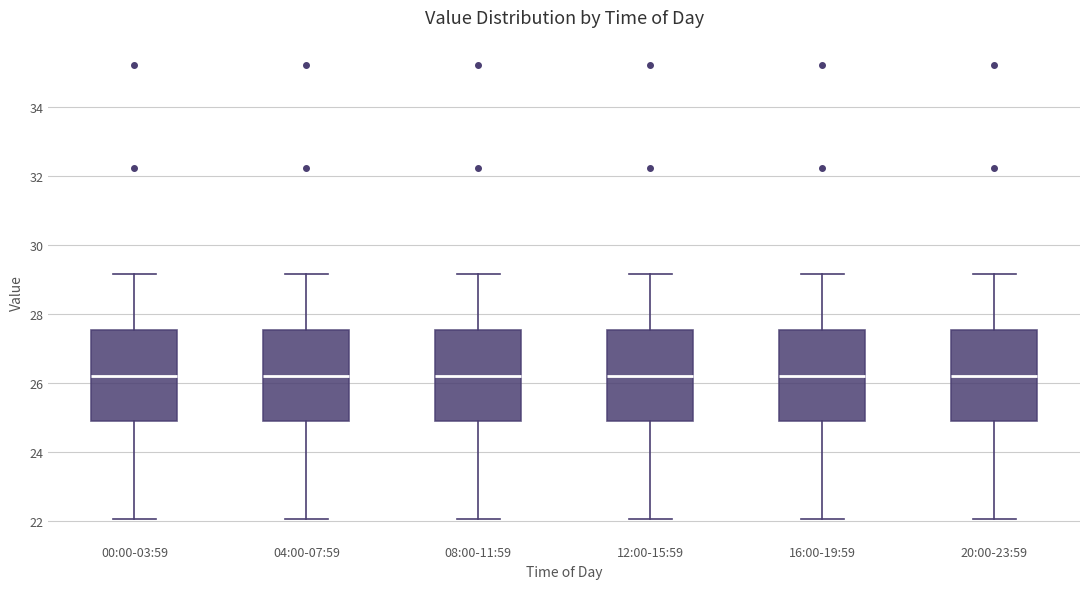

Reading left to right, read every box against the y-axis: the position of its median line, the range the box covers, and the ends of its whiskers. The values are not printed on the chart, so give them approximately, as read against the axis.

00:00-03:59: median 26.2, box 25.0 to 27.6, whiskers 22.0 to 29.2
04:00-07:59: median 26.2, box 25.0 to 27.6, whiskers 22.0 to 29.2
08:00-11:59: median 26.2, box 25.0 to 27.6, whiskers 22.0 to 29.2
12:00-15:59: median 26.2, box 25.0 to 27.6, whiskers 22.0 to 29.2
16:00-19:59: median 26.2, box 25.0 to 27.6, whiskers 22.0 to 29.2
20:00-23:59: median 26.2, box 25.0 to 27.6, whiskers 22.0 to 29.2